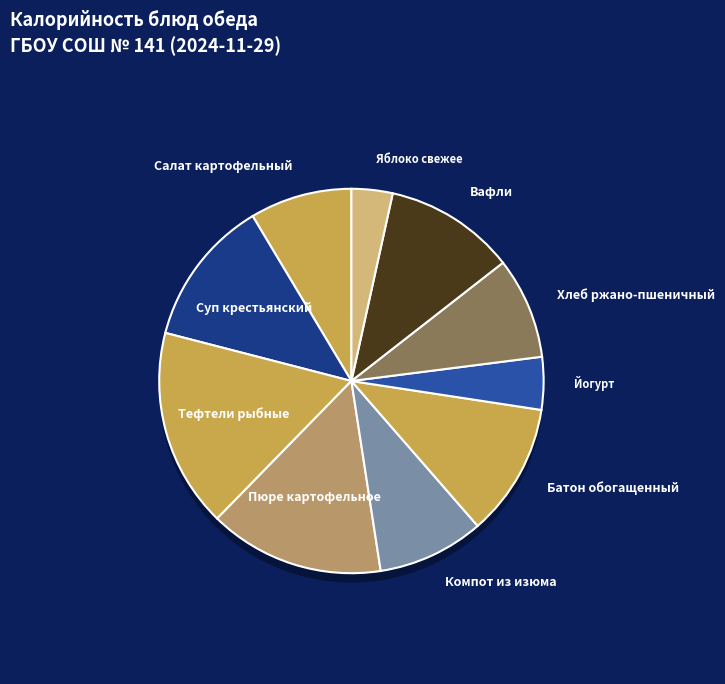

Is it true that Йогурт is 4% of the pie?

True